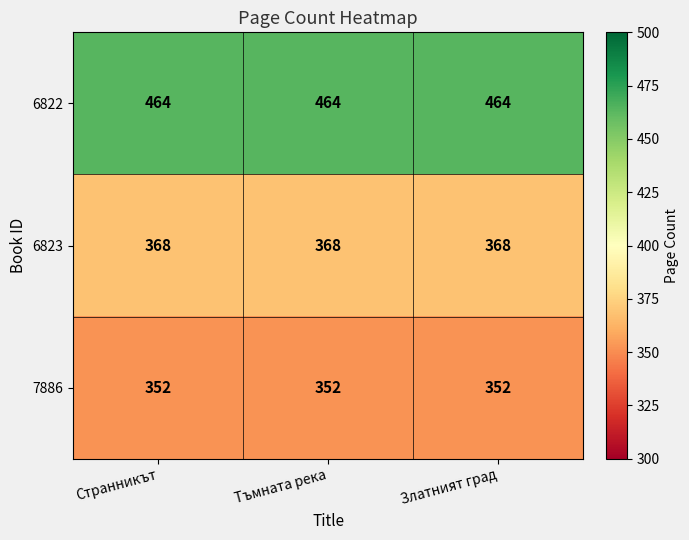

At how many categories does at least one series exceed 450?

3